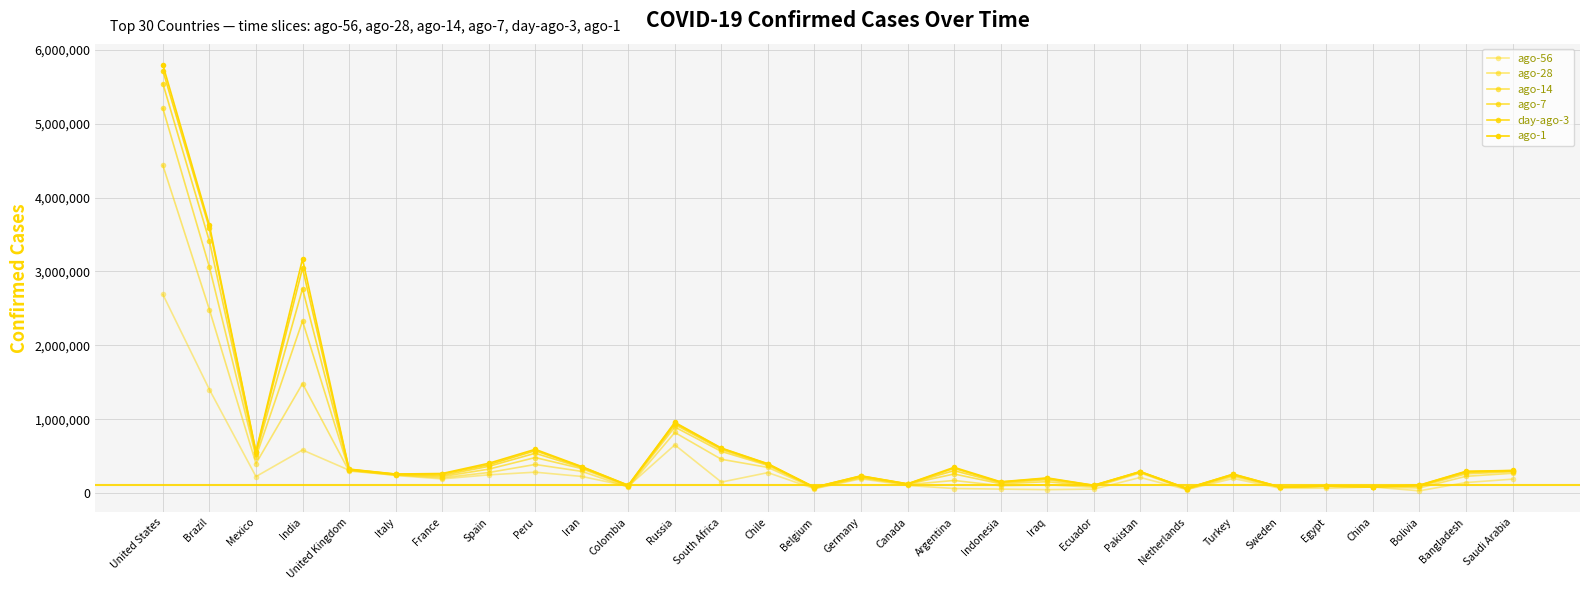

At which category does ago-7 reach its first local peak?

India